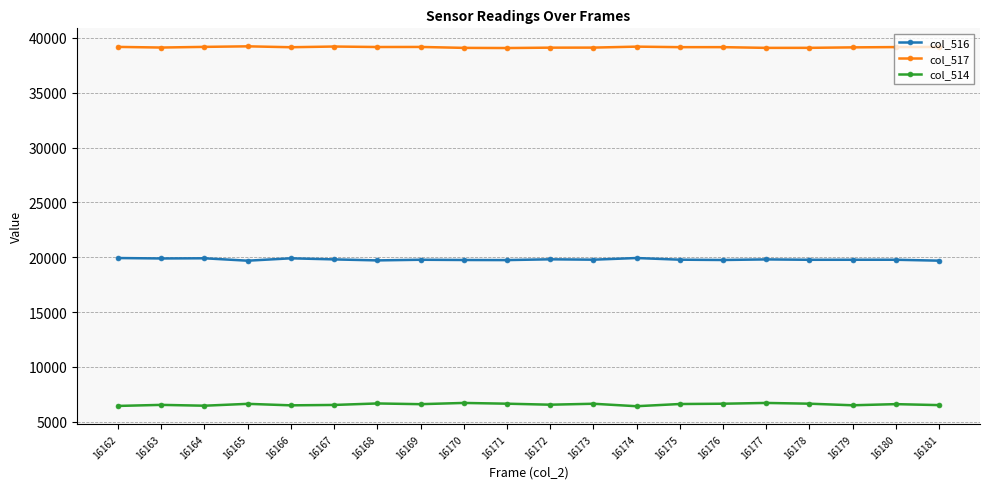

The col_516 series shows 19772 at 16173. True or false?

True